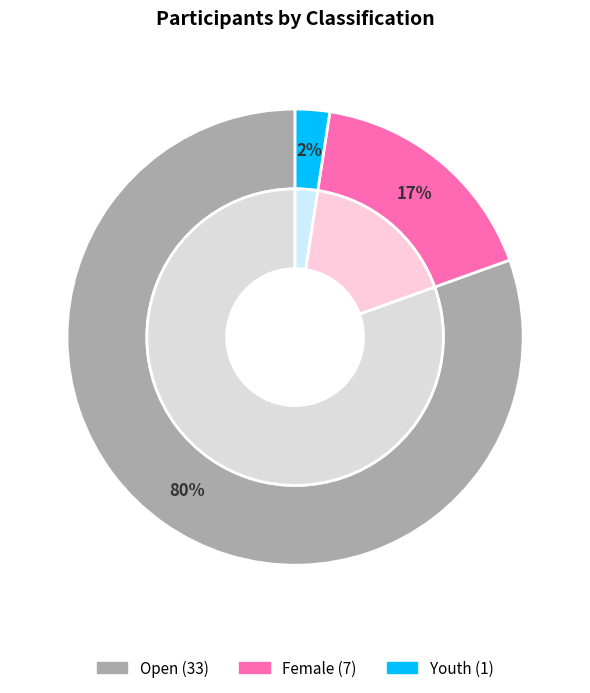

To the nearest percent, what is the difference between the Open and Female slice percentages?

63%